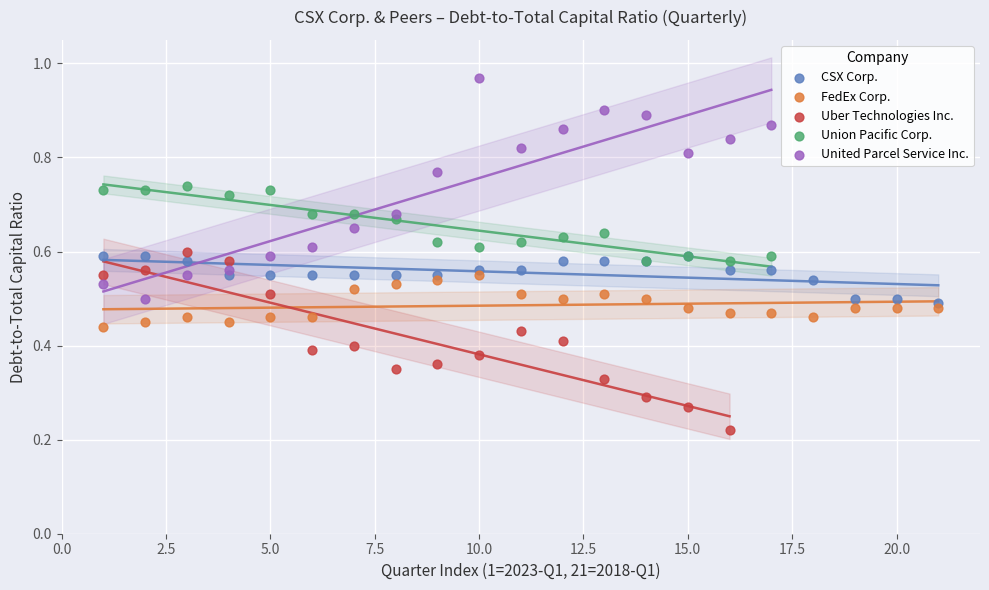

Which series contains the highest Y value?

United Parcel Service Inc.